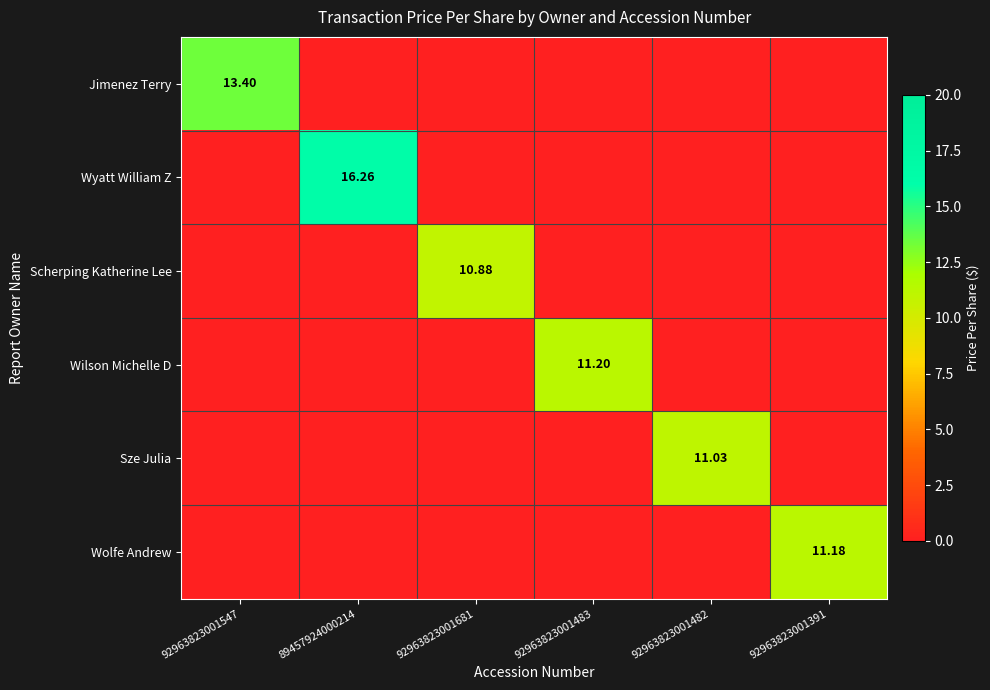

How many data points in Wyatt William Z are above 0?

1